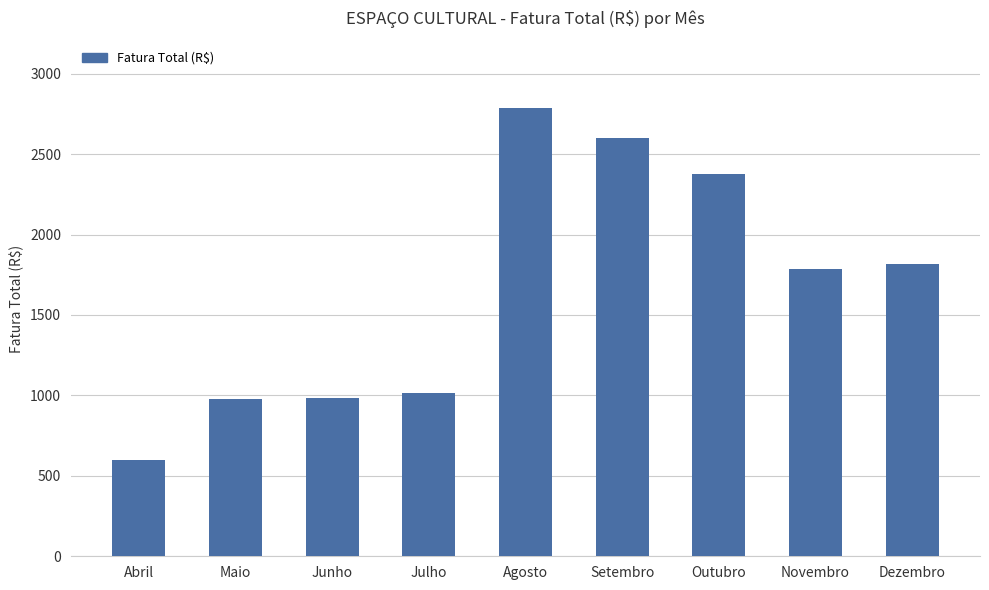

What is the change in value from Junho to Novembro?

+800.7